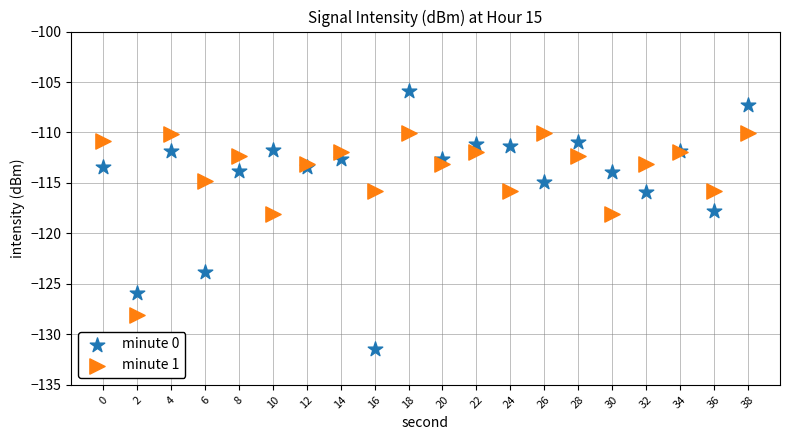

Which series contains the highest Y value?

minute 0